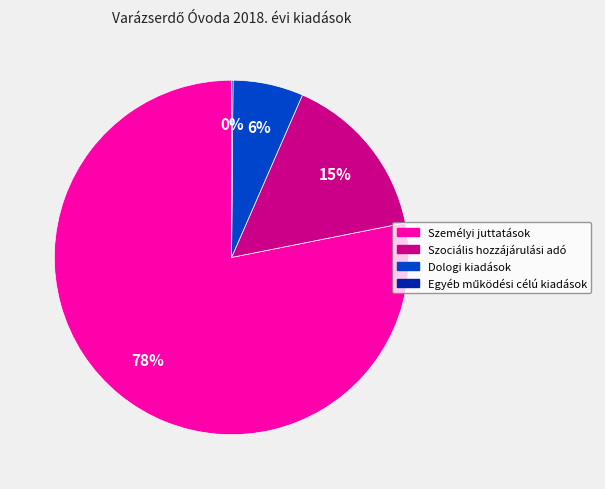

Is it true that Személyi juttatások is 78% of the pie?

True